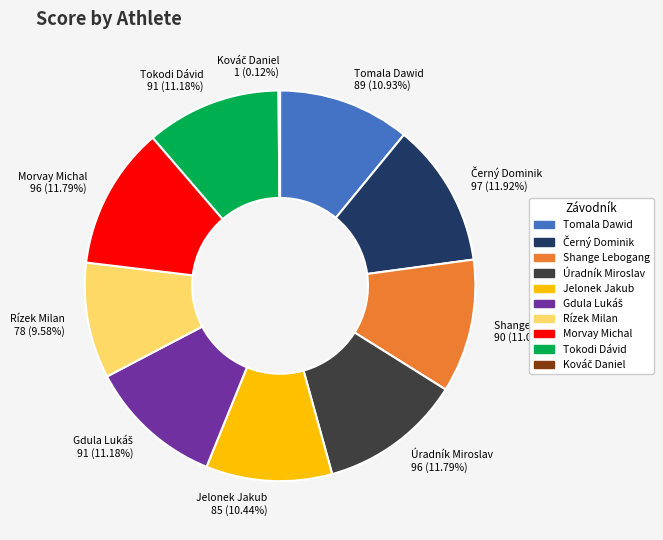

What is the ratio of the value at Tokodi Dávid to the value at Jelonek Jakub?

1.1